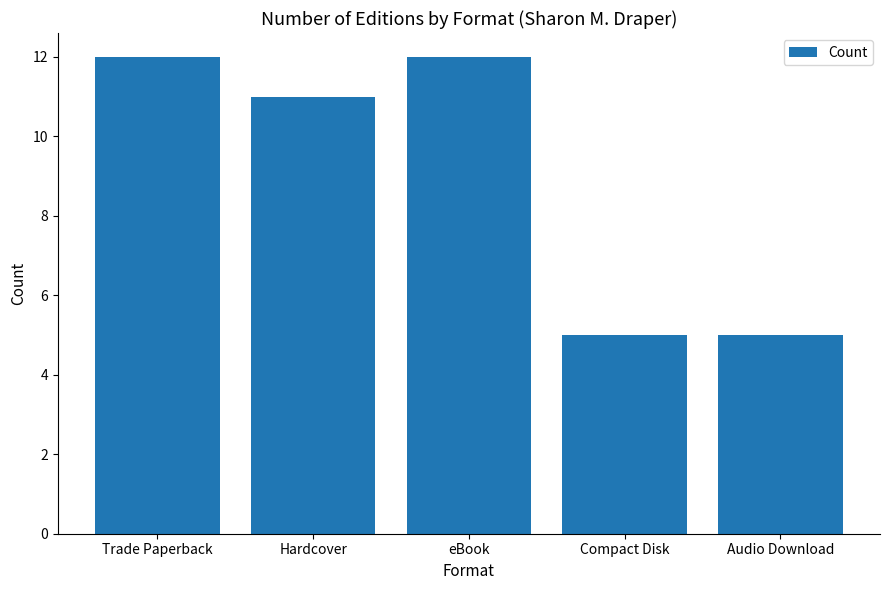

What is the change in value from eBook to Audio Download?

-7